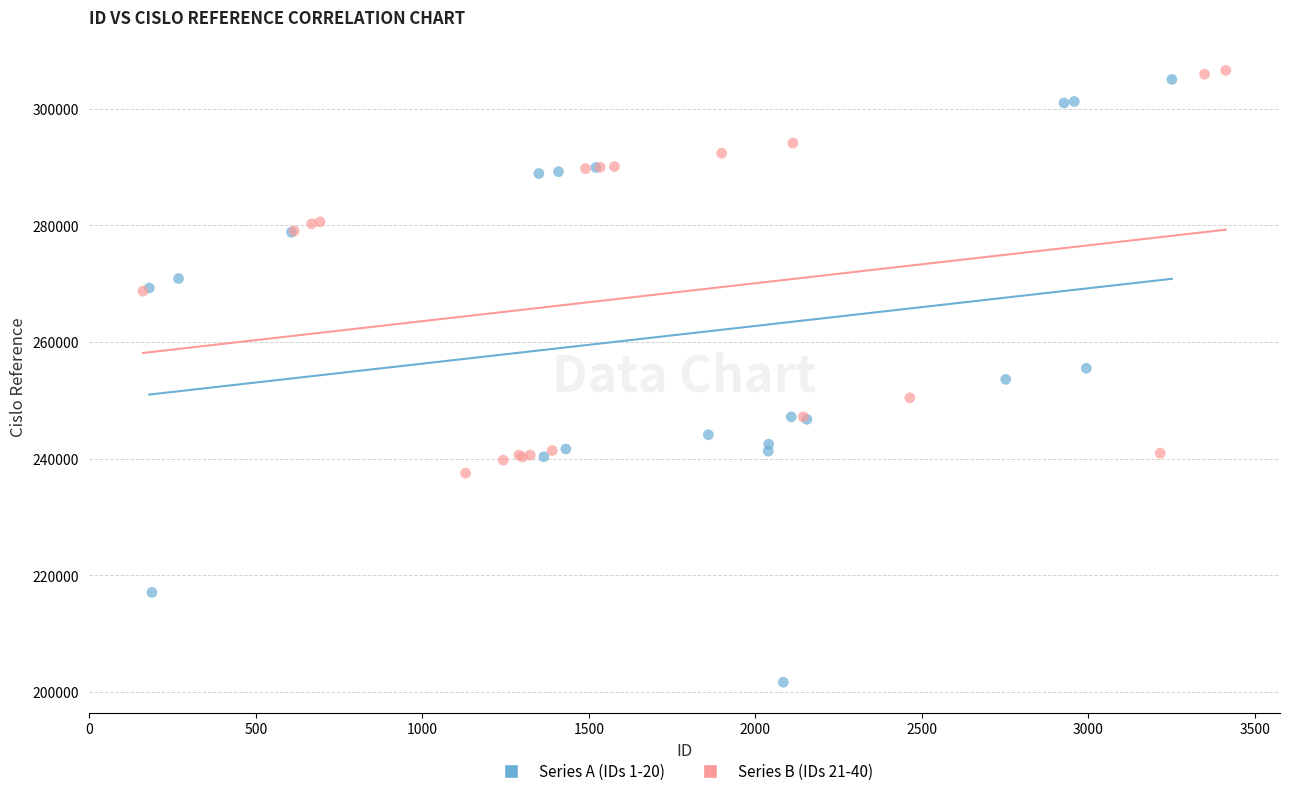

Which series has the largest Y range (max minus min)?

Series A (IDs 1-20)